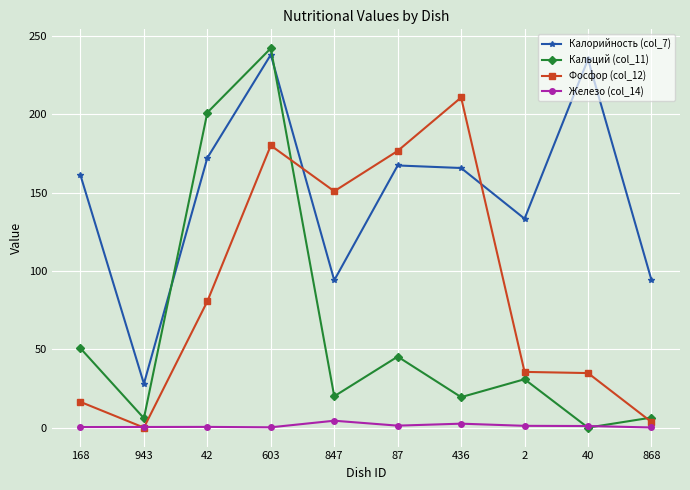

What is the highest value of the Калорийность (col_7) series?

237.9